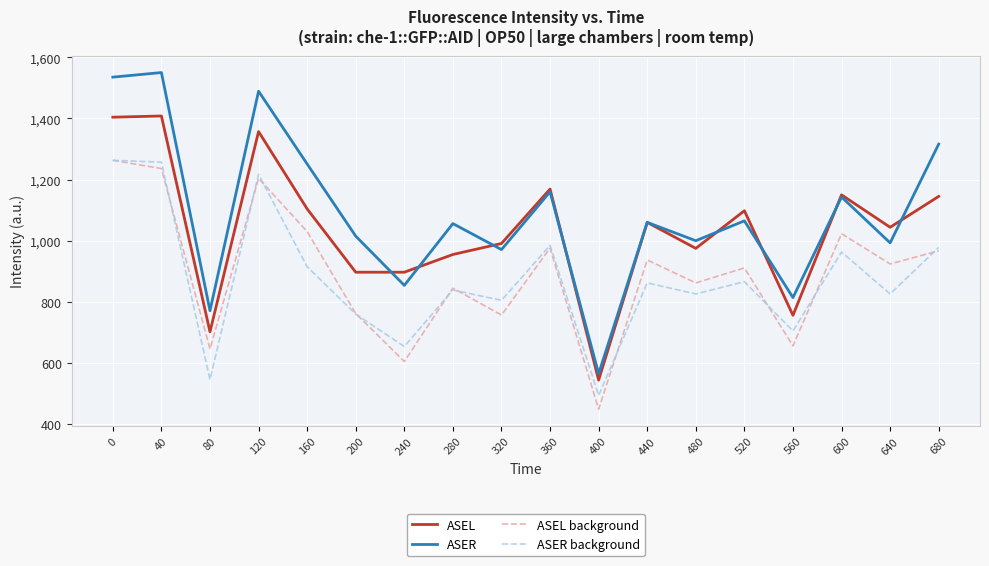

Is it true that ASEL background equals 1587 at 120?

False